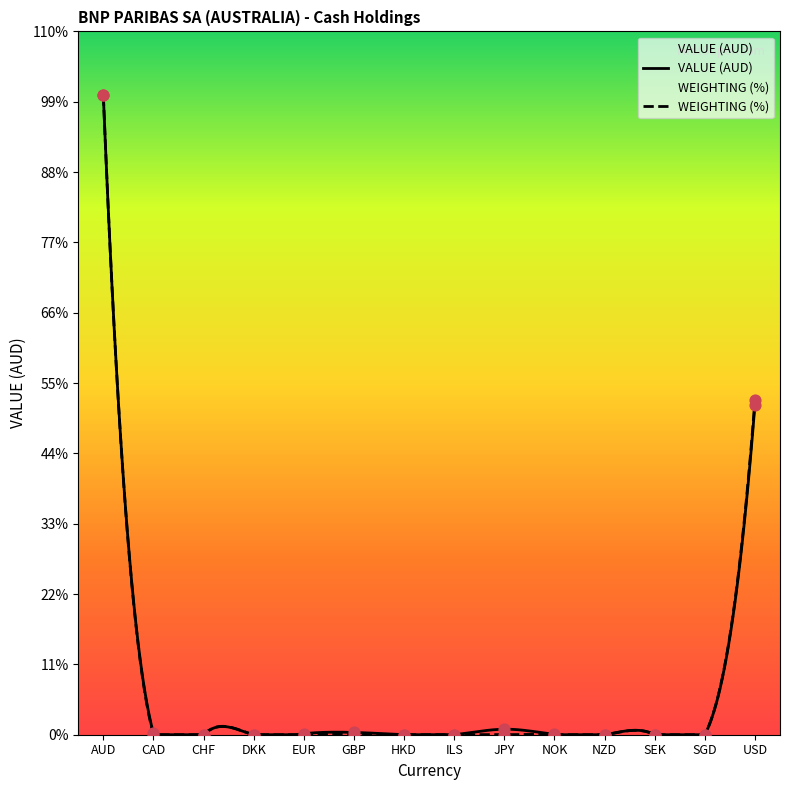

Is the value of WEIGHTING (%) at HKD greater than the value of VALUE (AUD) at GBP?

No